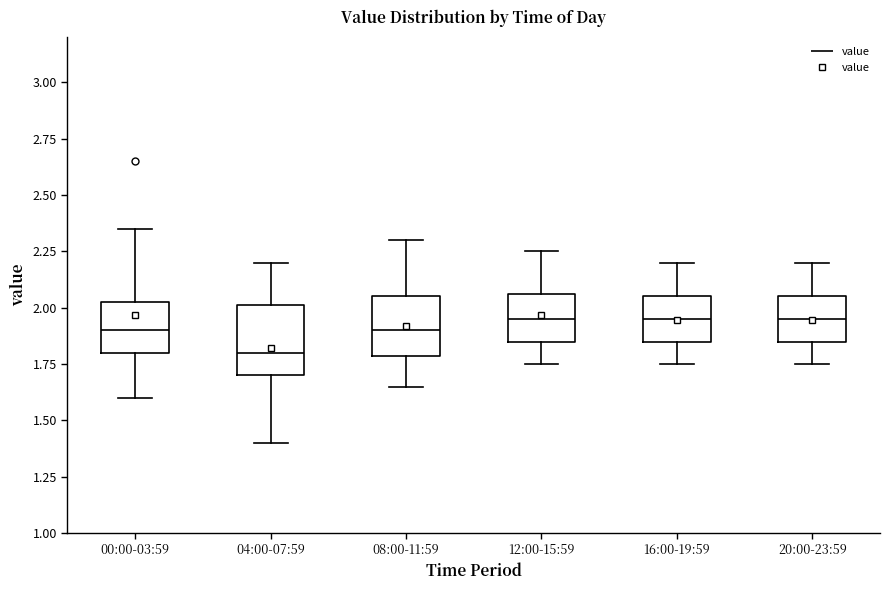

Reading left to right, read every box against the y-axis: the position of its median line, the range the box covers, and the ends of its whiskers. The values are not printed on the chart, so give them approximately, as read against the axis.

00:00-03:59: median 1.90, box 1.80 to 2.05, whiskers 1.60 to 2.35
04:00-07:59: median 1.80, box 1.70 to 2.00, whiskers 1.40 to 2.20
08:00-11:59: median 1.90, box 1.80 to 2.05, whiskers 1.65 to 2.30
12:00-15:59: median 1.95, box 1.85 to 2.05, whiskers 1.75 to 2.25
16:00-19:59: median 1.95, box 1.85 to 2.05, whiskers 1.75 to 2.20
20:00-23:59: median 1.95, box 1.85 to 2.05, whiskers 1.75 to 2.20